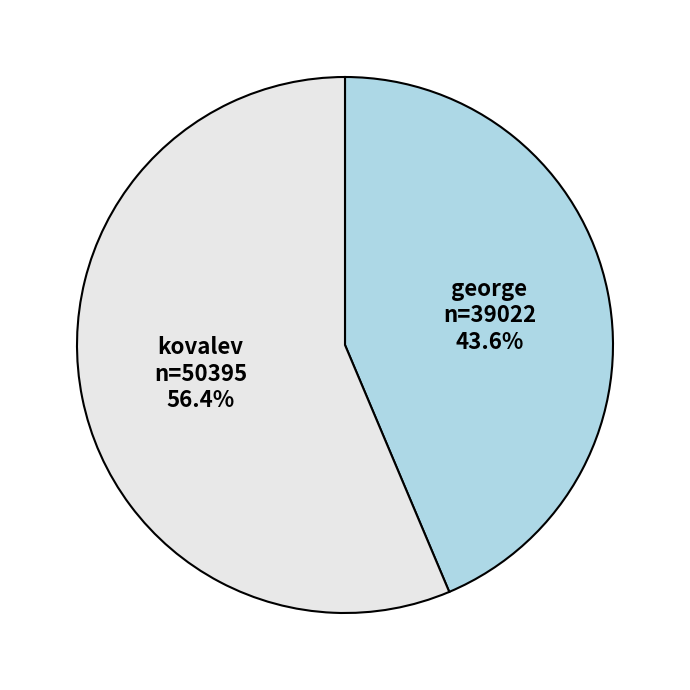

What percentage is the kovalev slice, to the nearest percent?

56%